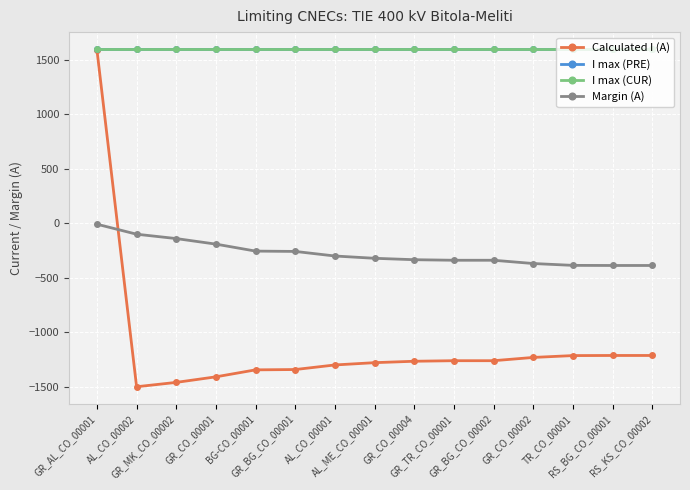

What is the minimum value shown in the chart?

-1500